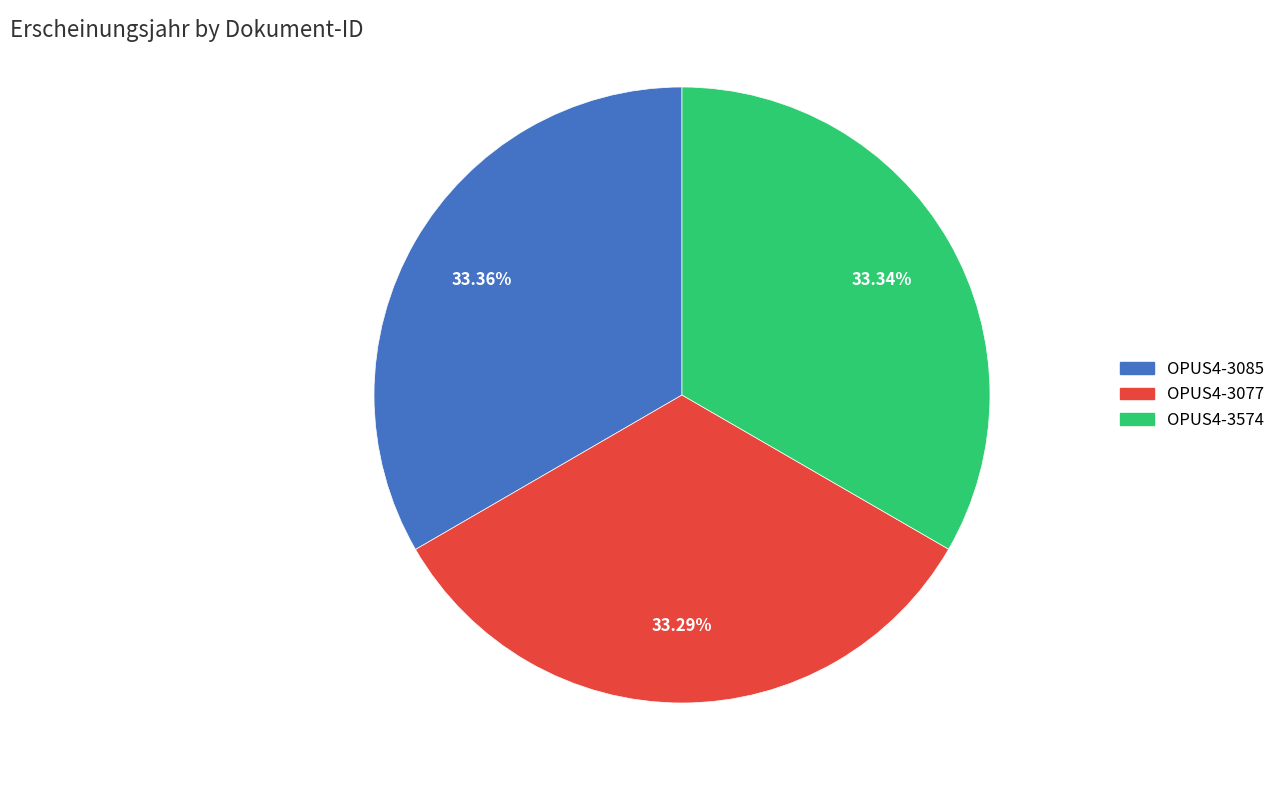

Is OPUS4-3085 the majority of the pie?

No